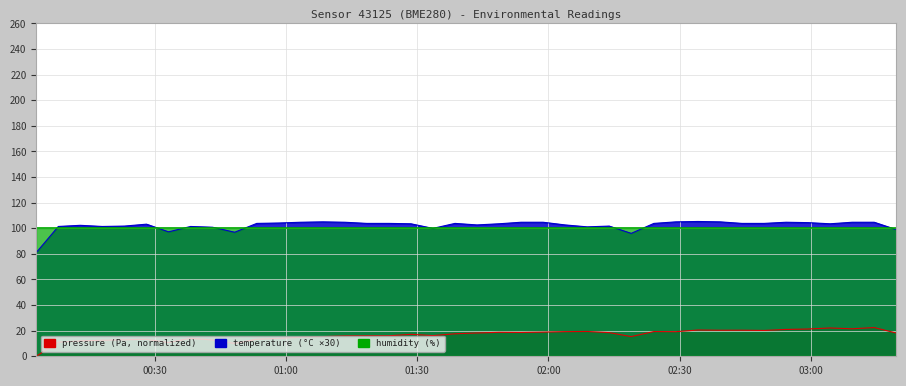

At which label does pressure reach its minimum?

00:30